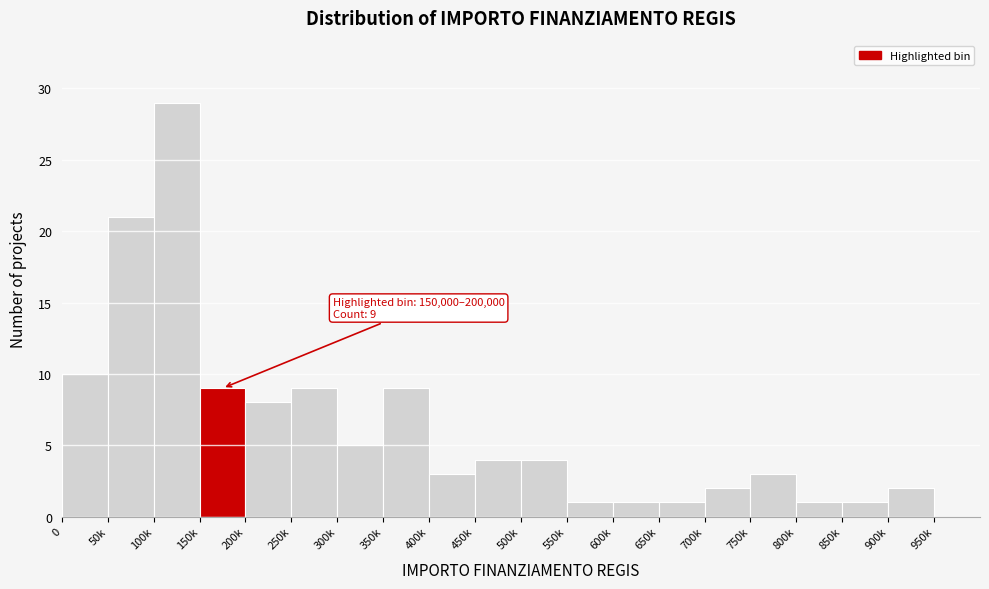

Reading left to right, extract all data points from this chart.

0=10	50k=21	100k=29	150k=9	200k=8	250k=9	300k=5	350k=9	400k=3	450k=4	500k=4	550k=1	600k=1	650k=1	700k=2	750k=3	800k=1	850k=1	900k=2	950k=0